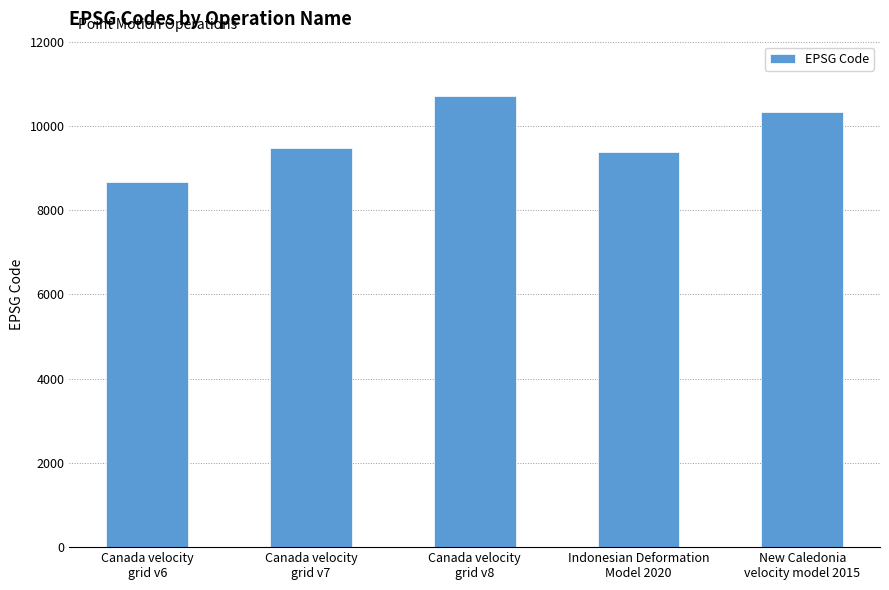

List the labels in order of value, smallest first.

Canada velocity
grid v6, Indonesian Deformation
Model 2020, Canada velocity
grid v7, New Caledonia
velocity model 2015, Canada velocity
grid v8